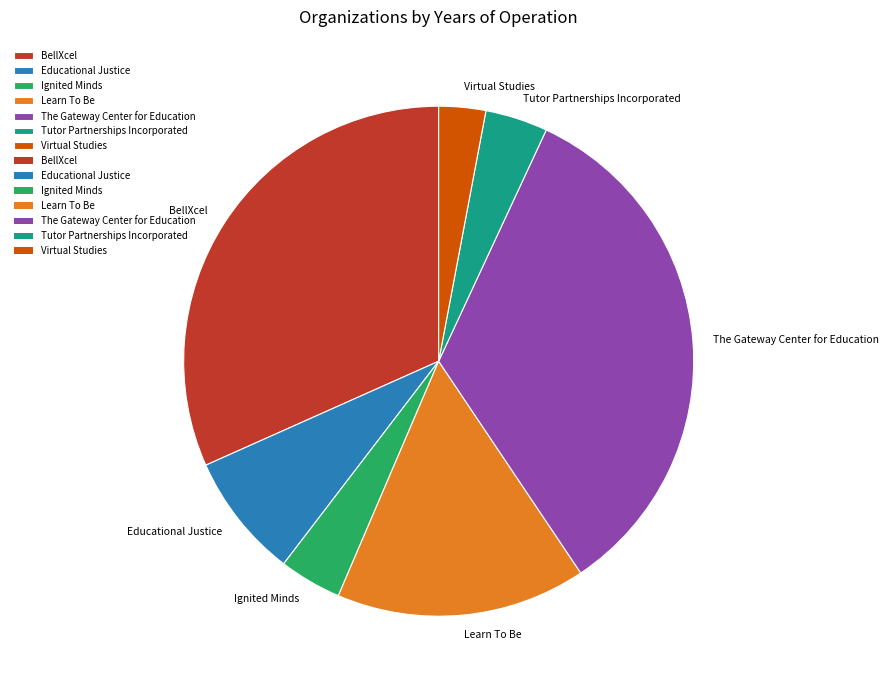

Which slice is the smallest?

Virtual Studies